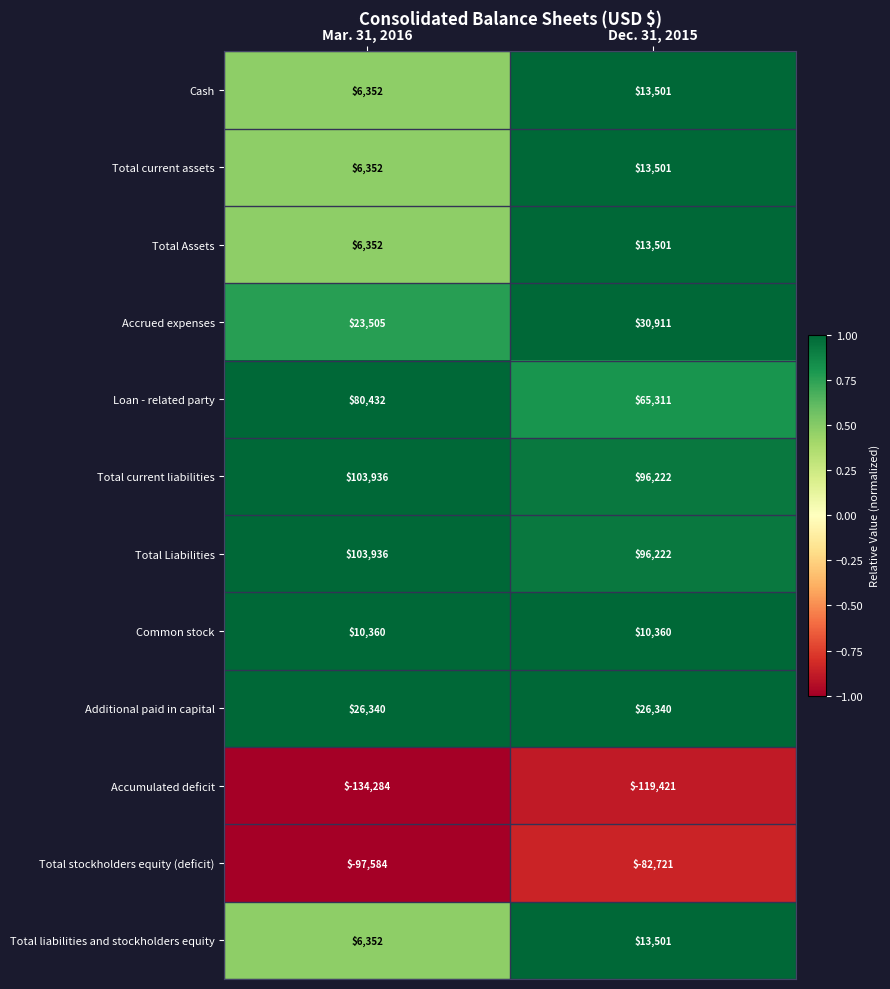

True or false: Additional paid in capital has a value of 15968 at Mar. 31, 2016.

False